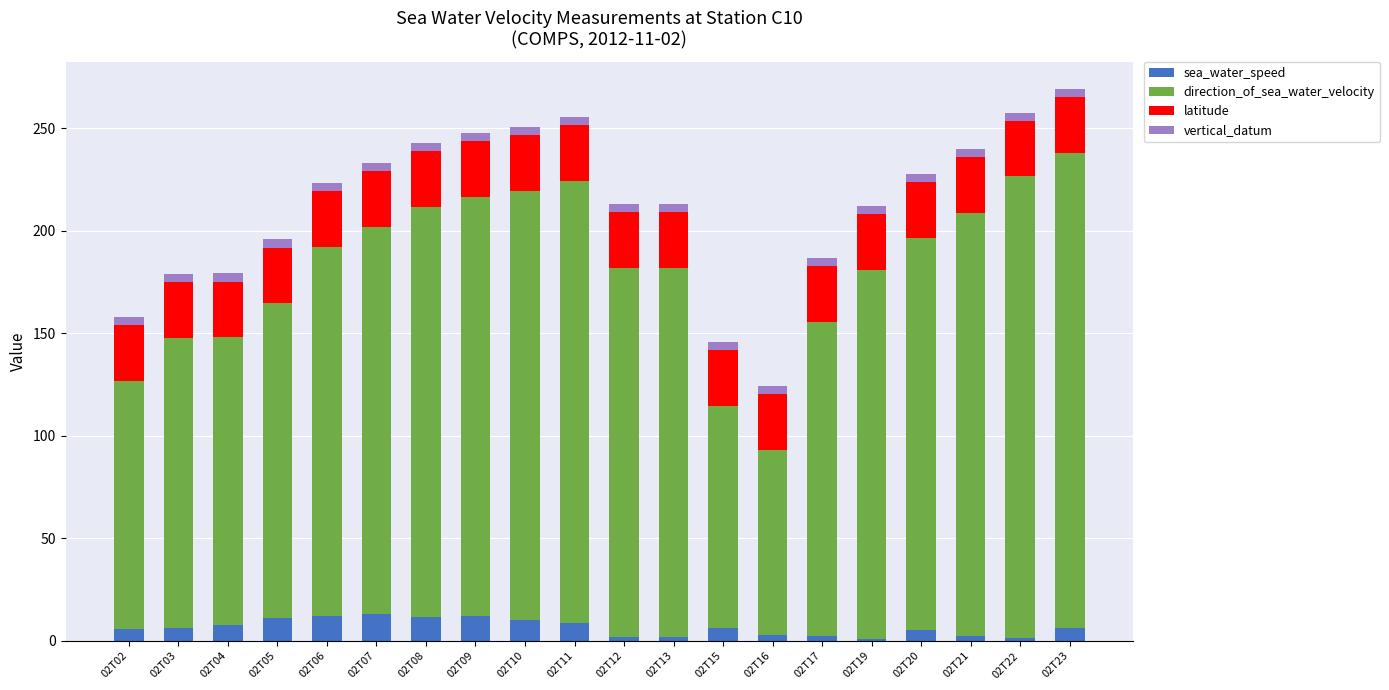

How many data points does each series have?

20